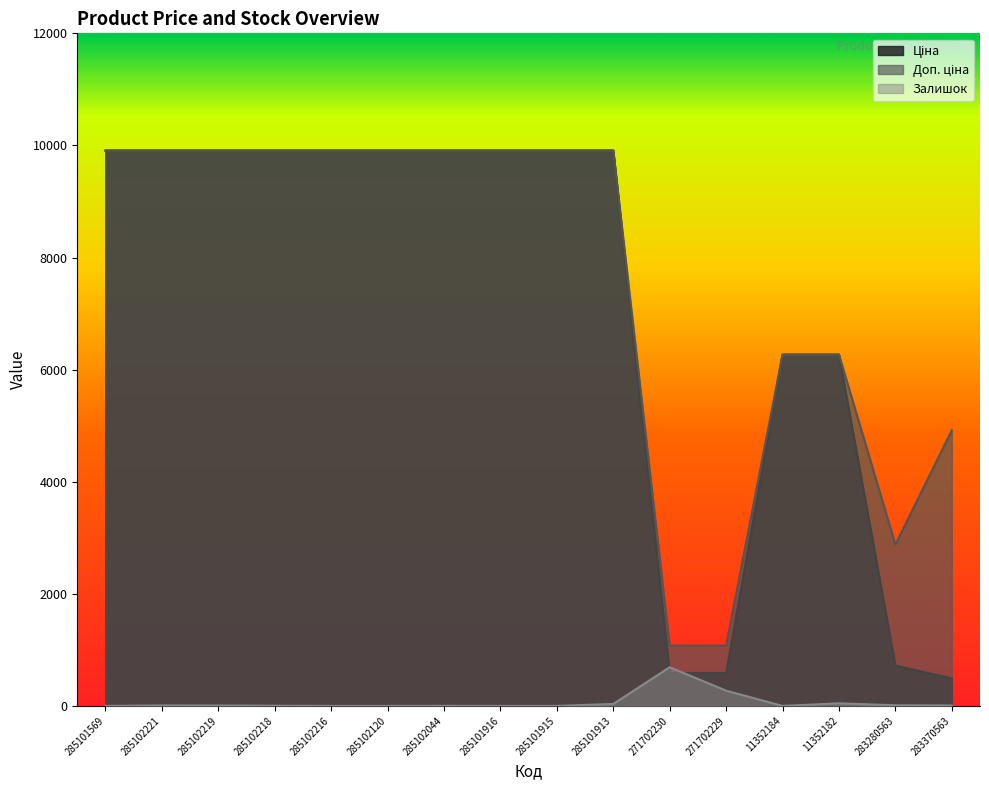

What is the total value across all series at 285102219?

19824.0